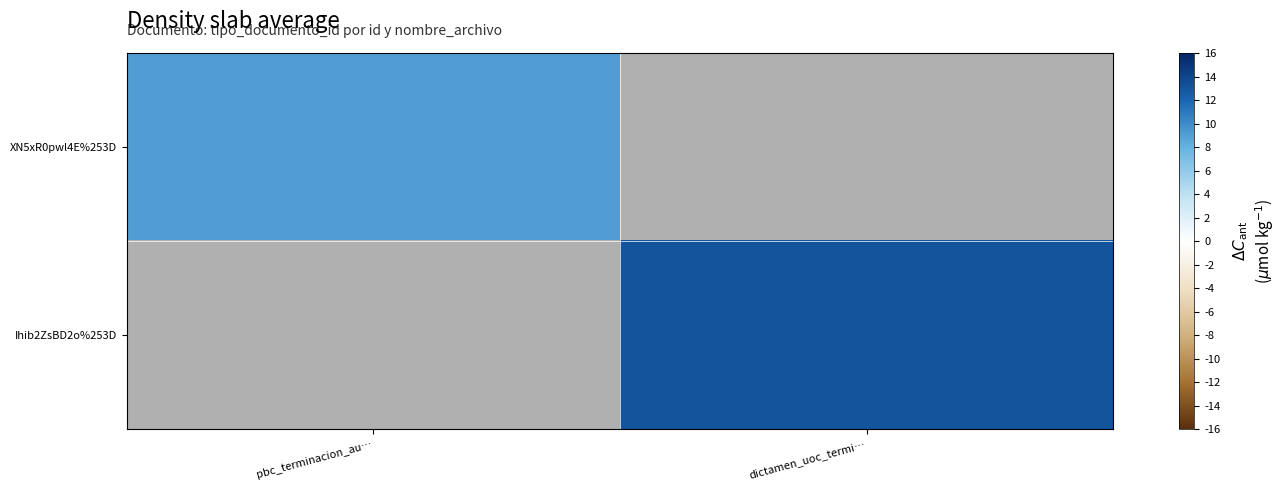

Is it true that Ihib2ZsBD2o%253D equals 22.4 at dictamen_uoc_termi…?

False